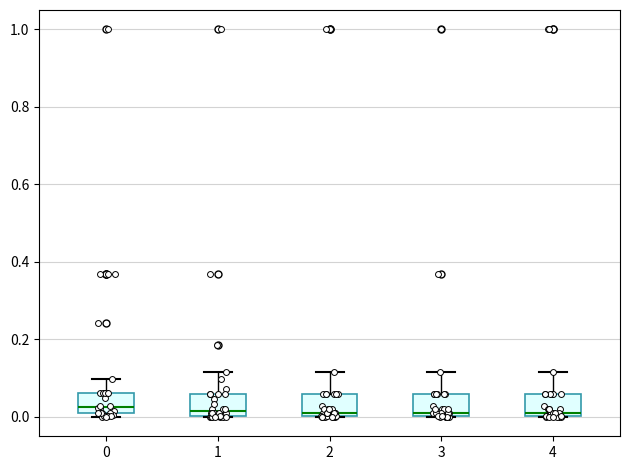

Reading left to right, read every box against the y-axis: the position of its median line, the range the box covers, and the ends of its whiskers. The values are not printed on the chart, so give them approximately, as read against the axis.

0: median 0.02 (just above the box's lower edge), box 0.02 to 0.06, whiskers 0.00 to 0.10
1: median 0.02, box 0.00 to 0.06, whiskers 0.00 to 0.12
2: median 0.00 (just above the box's lower edge), box 0.00 to 0.06, whiskers 0.00 to 0.12
3: median 0.00 (just above the box's lower edge), box 0.00 to 0.06, whiskers 0.00 to 0.12
4: median 0.00 (just above the box's lower edge), box 0.00 to 0.06, whiskers 0.00 to 0.12